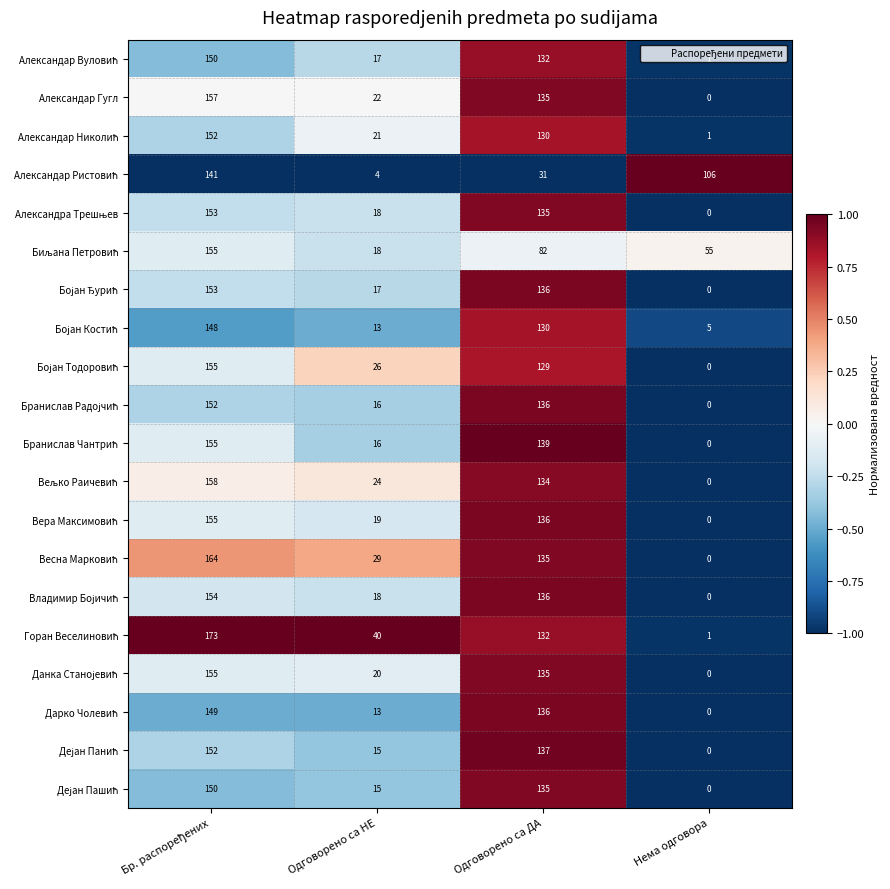

At how many categories does at least one series exceed 18?

4